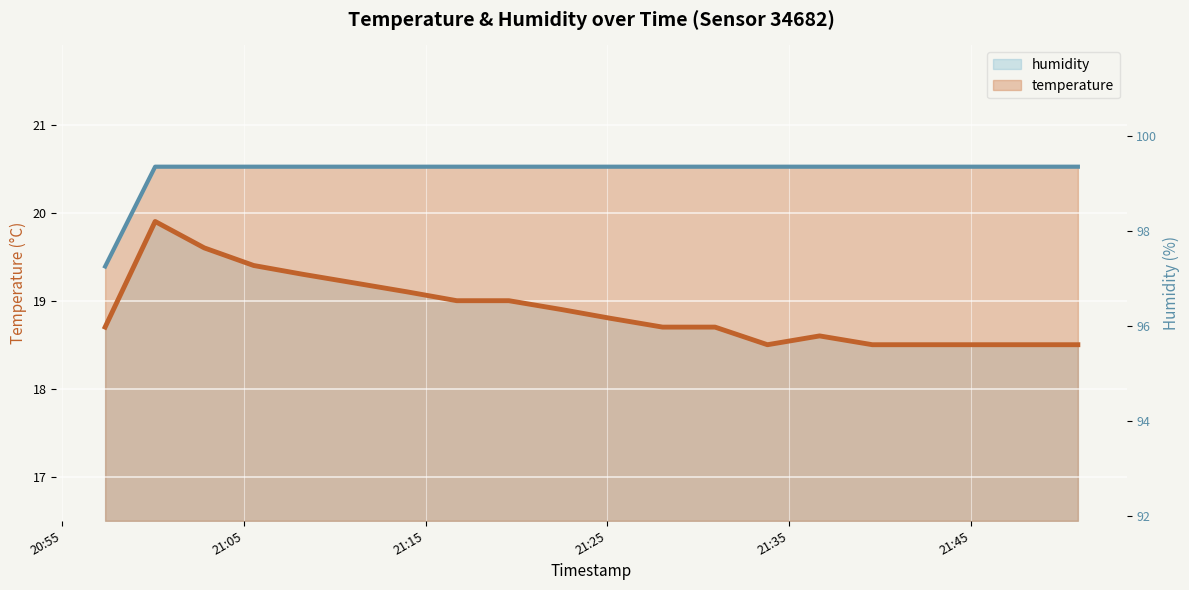

True or false: humidity and temperature intersect in this chart.

False